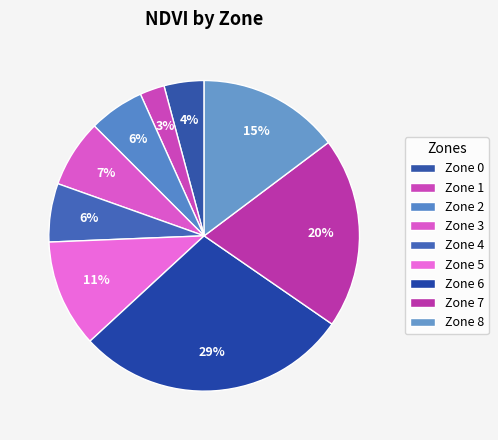

Rank the categories by value from highest to lowest.

Zone 6, Zone 7, Zone 8, Zone 5, Zone 3, Zone 4, Zone 2, Zone 0, Zone 1